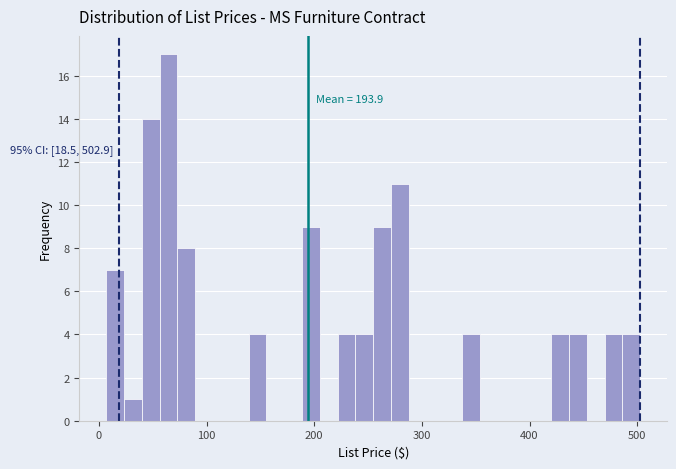

Read against the x-axis, roughly where is the centre of the tallest bar?

60